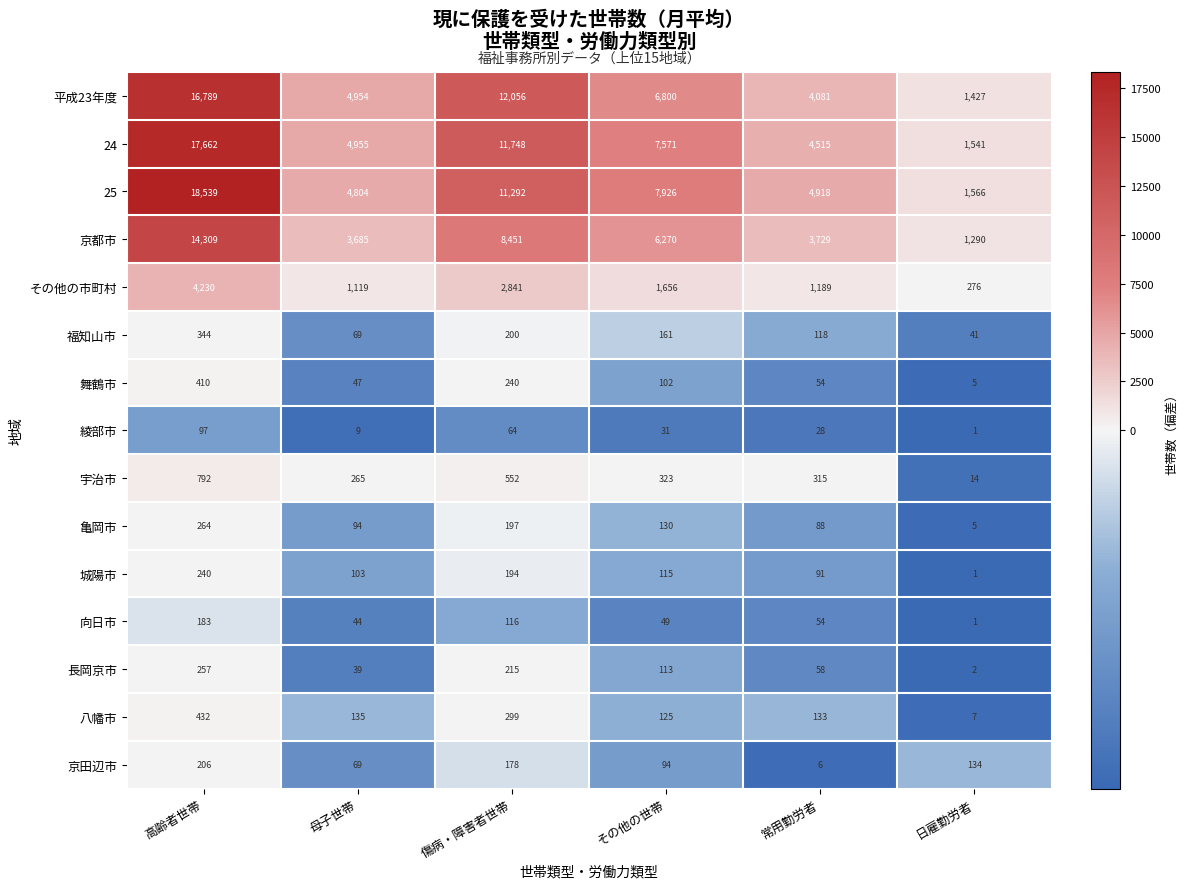

What is the total value across all series at その他の世帯?

31466